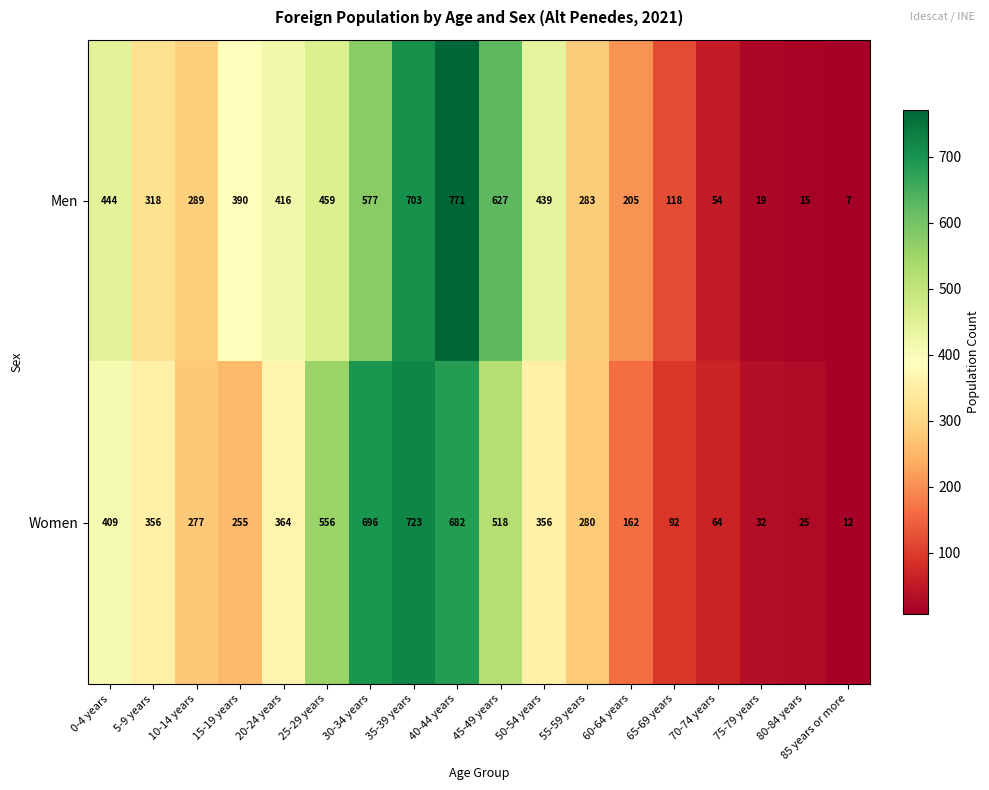

What is the difference between the maximum and minimum values in the Men series?

764